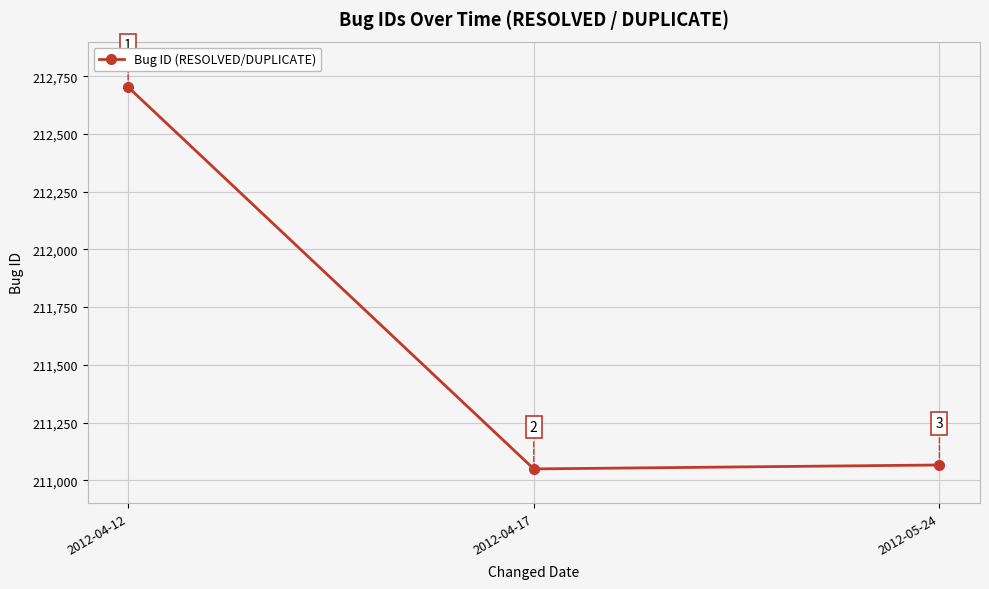

What is the approximate value at 2012-05-24, to the nearest 50?

211050